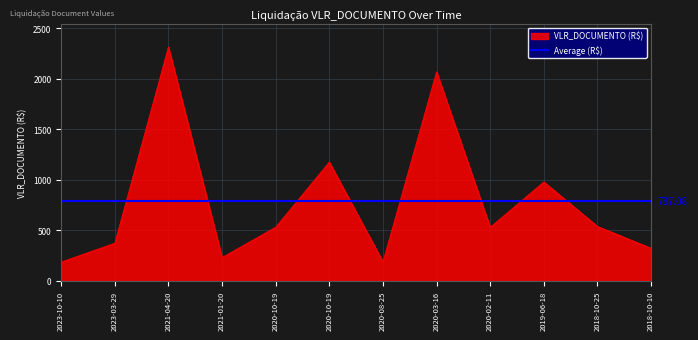

What is the difference between the values at 2023-10-10 and 2020-03-16?

1883.0